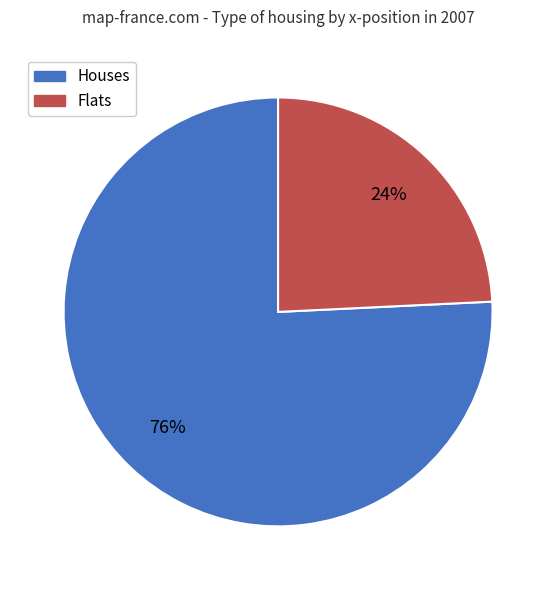

Which slice is the smallest?

Flats